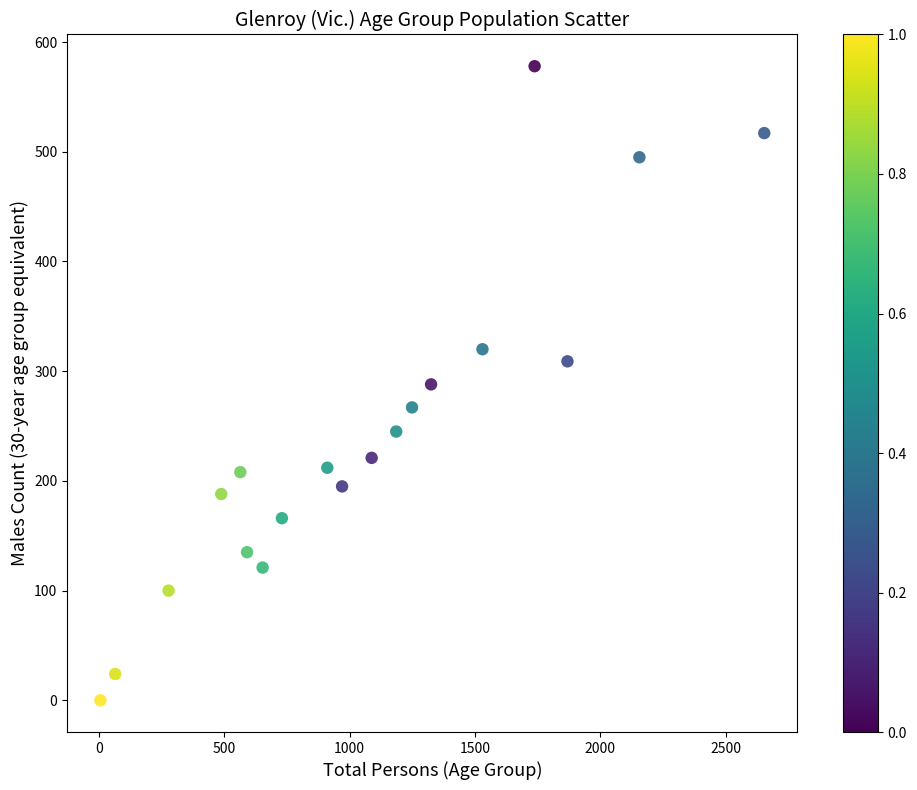

What is the range of Y values (max minus min)?

578